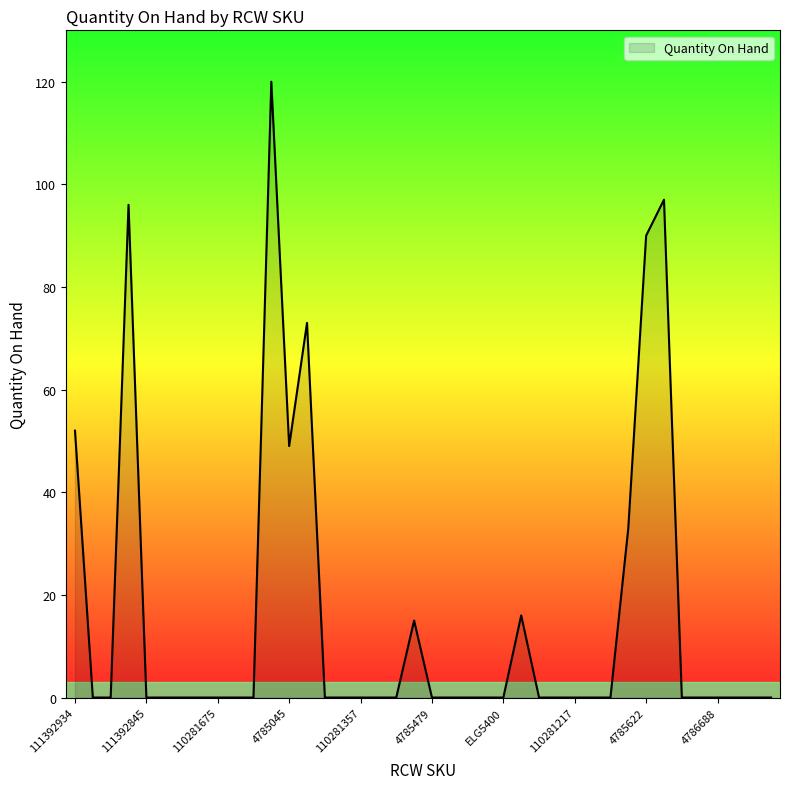

Is this an area chart (filled region under the line)?

Yes